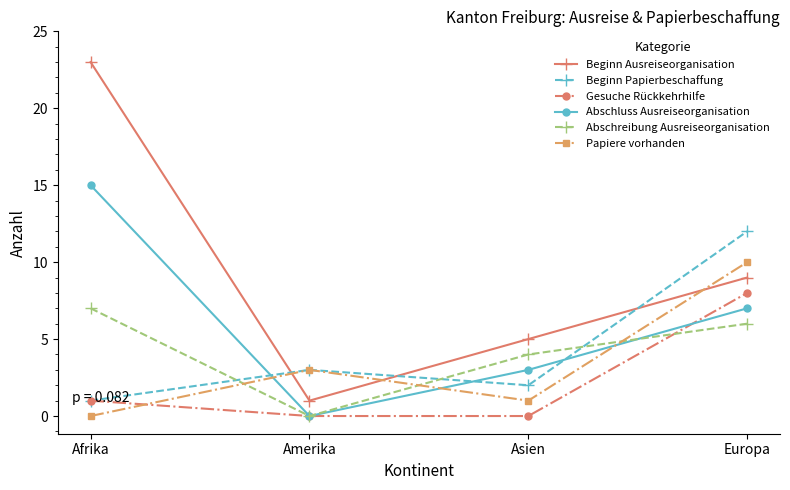

True or false: Abschluss Ausreiseorganisation and Beginn Papierbeschaffung intersect in this chart.

True